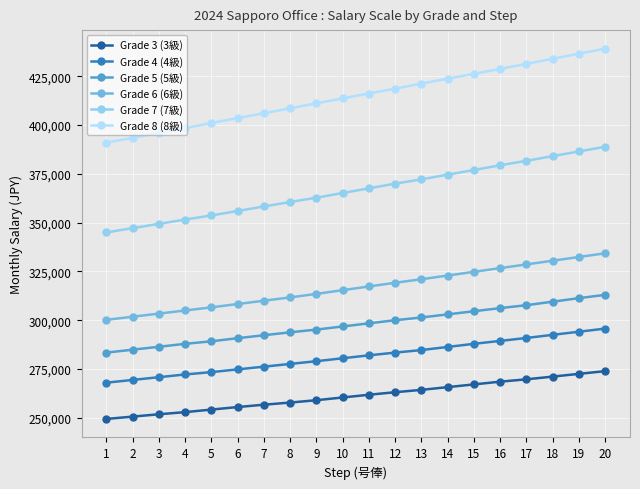

At which label does Grade 8 (8級) reach its minimum?

1